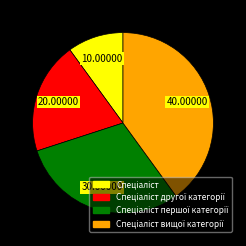

Is there a majority slice in this chart?

No